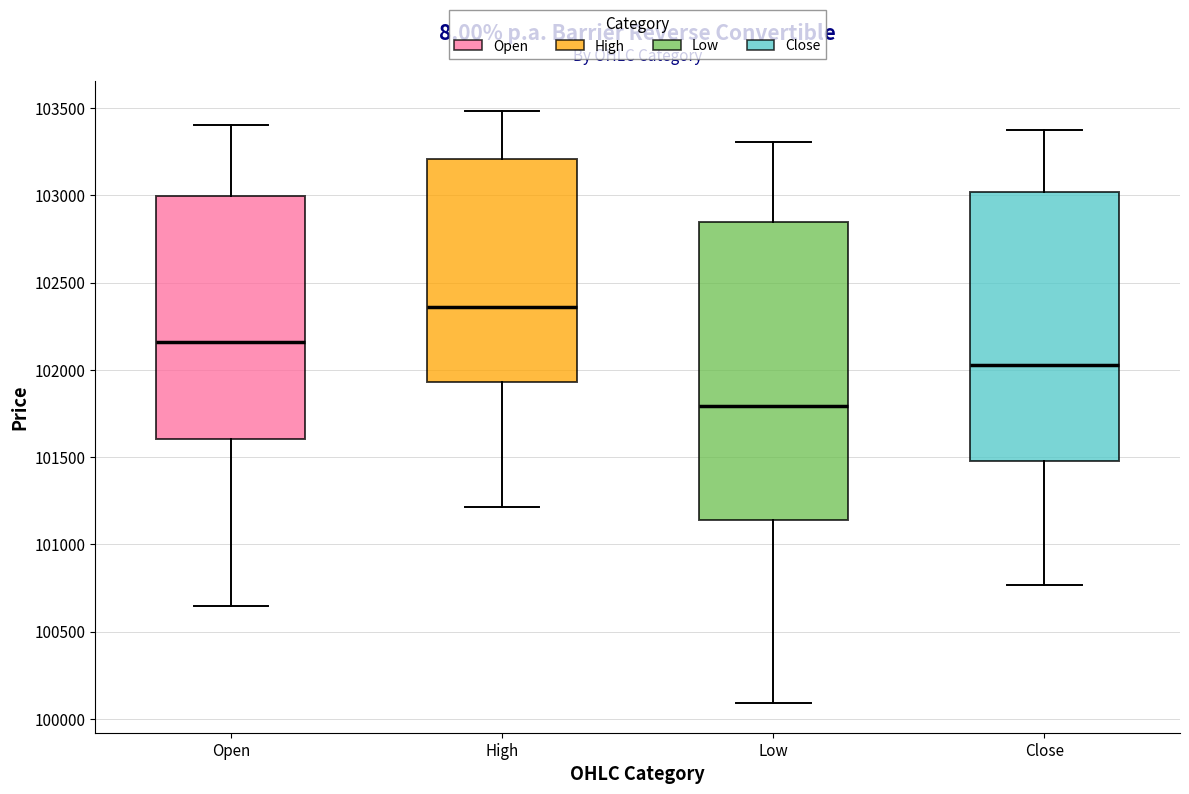

Reading left to right, transcribe this box plot: for each box, give where its median line is, the range the box spans, and where its two whiskers end, as read against the y-axis. The values are not printed on the chart, so give them approximately, as read against the axis.

Open: median 102150, box 101600 to 103000, whiskers 100650 to 103400
High: median 102350, box 101950 to 103200, whiskers 101200 to 103500
Low: median 101800, box 101150 to 102850, whiskers 100100 to 103300
Close: median 102050, box 101500 to 103000, whiskers 100750 to 103400